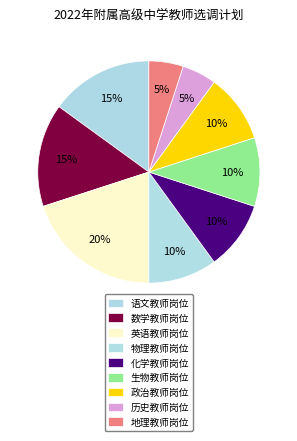

Count the number of slices in the pie.

9